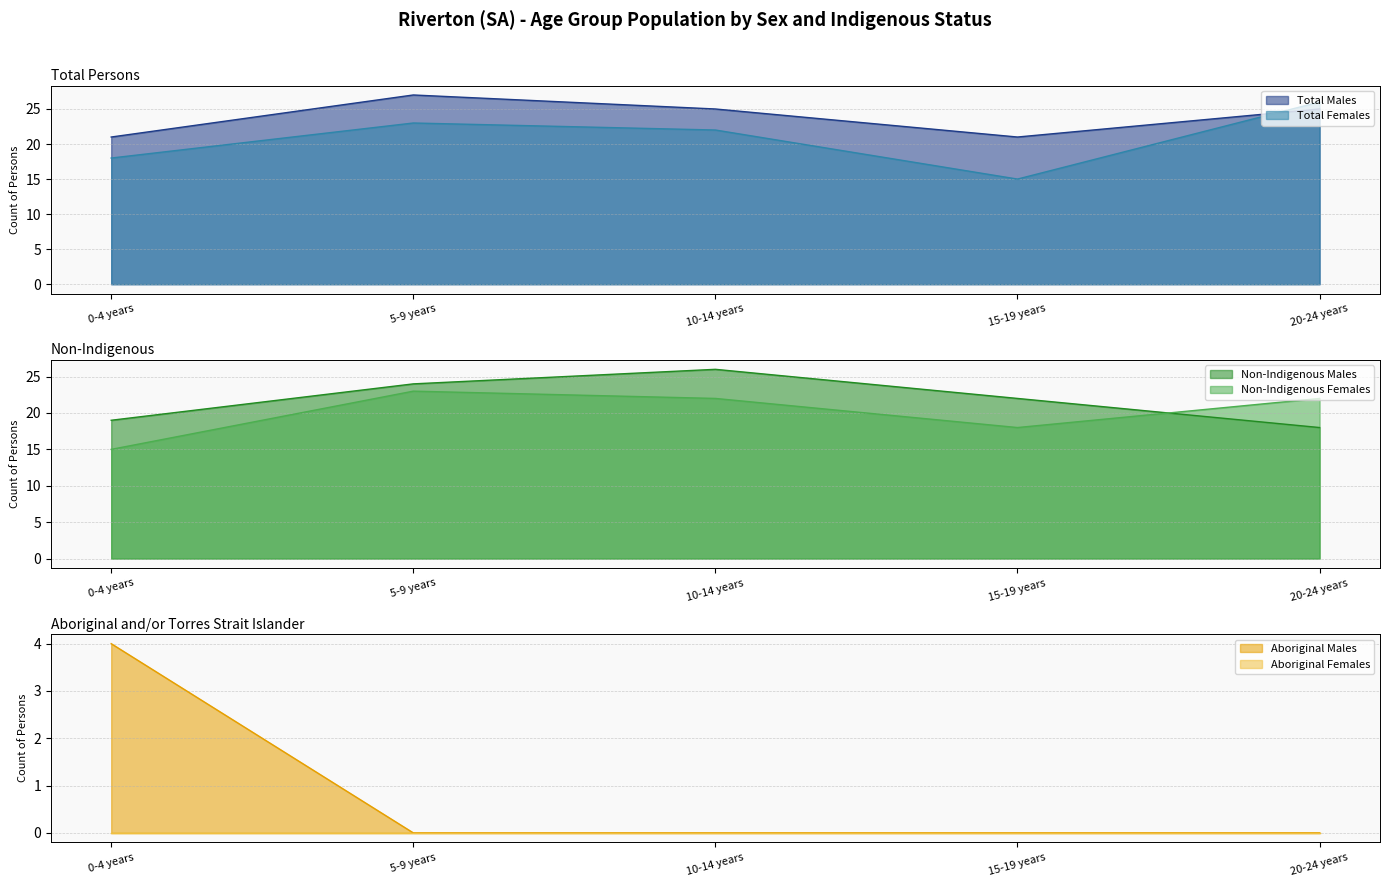

At how many categories does at least one series exceed 1?

5